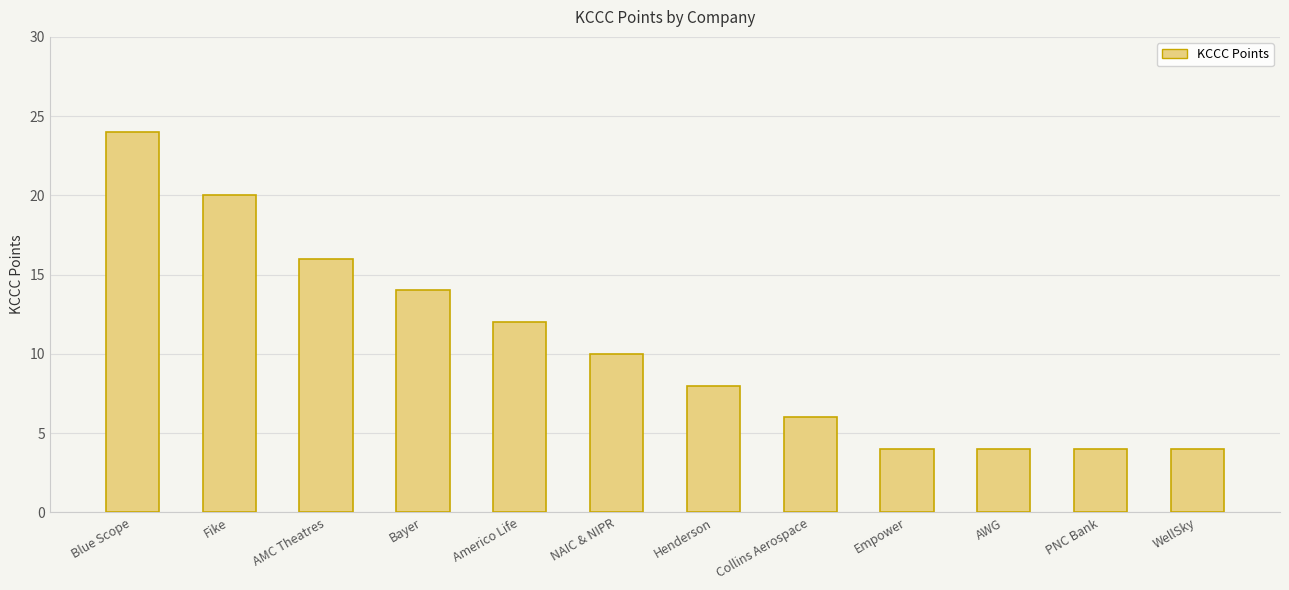

What is the value of the 8th bar from the left?

6